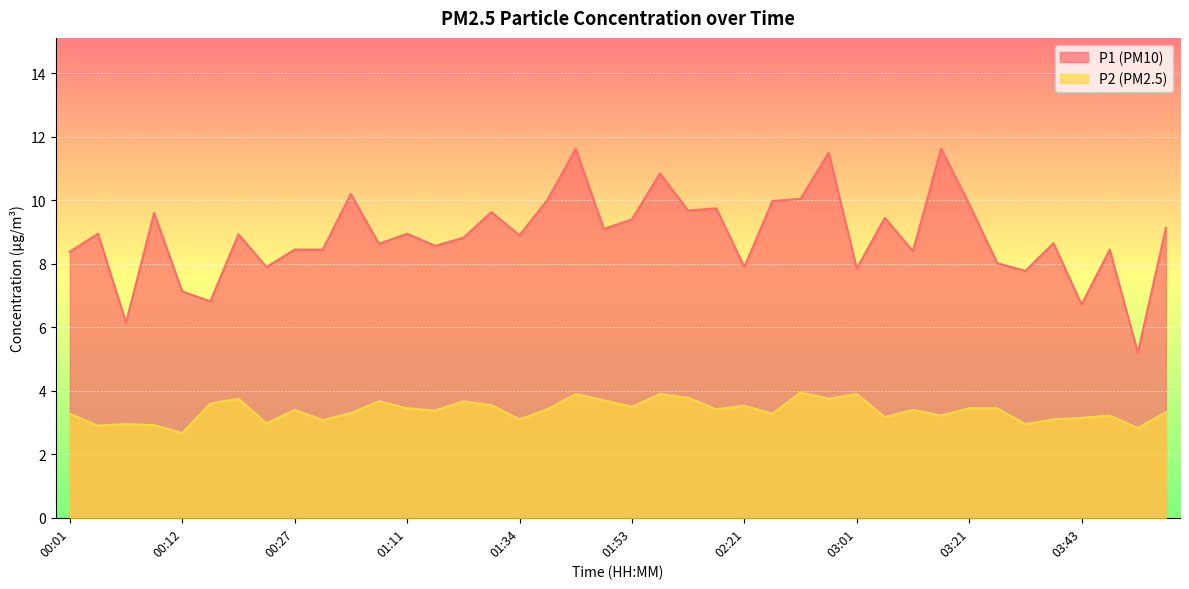

What is the highest value of the P2 series?

4.0